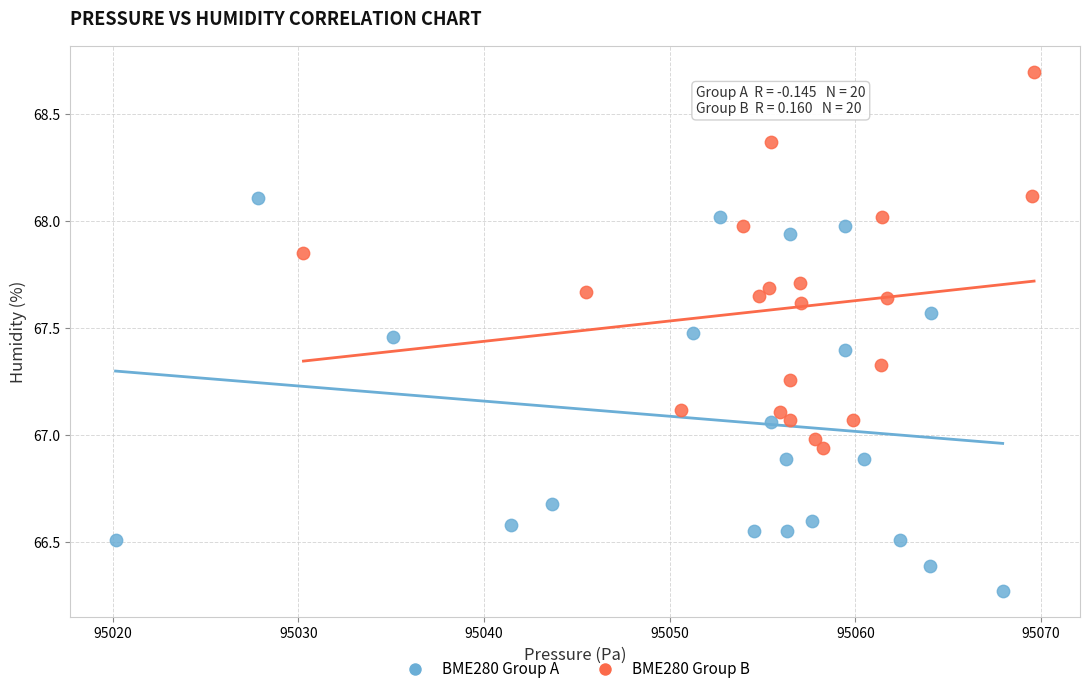

Which series reaches the minimum Y coordinate?

BME280 Group A